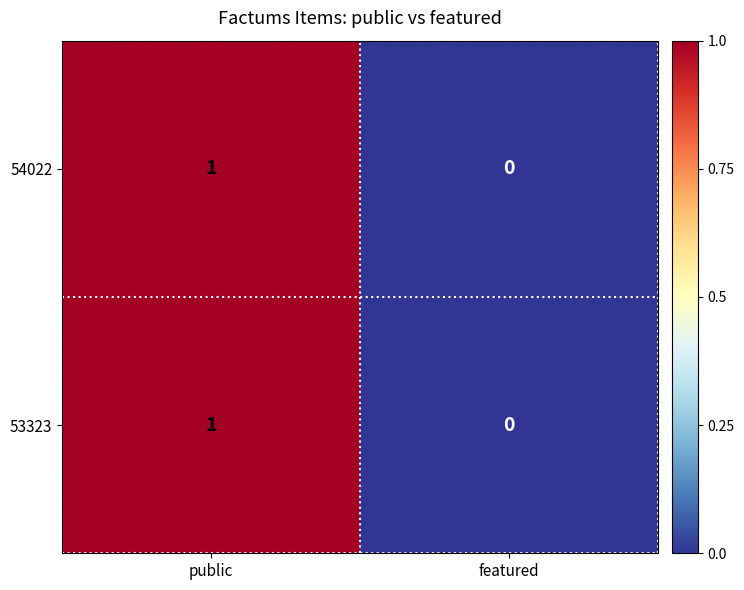

How many categories are shown in the chart?

2